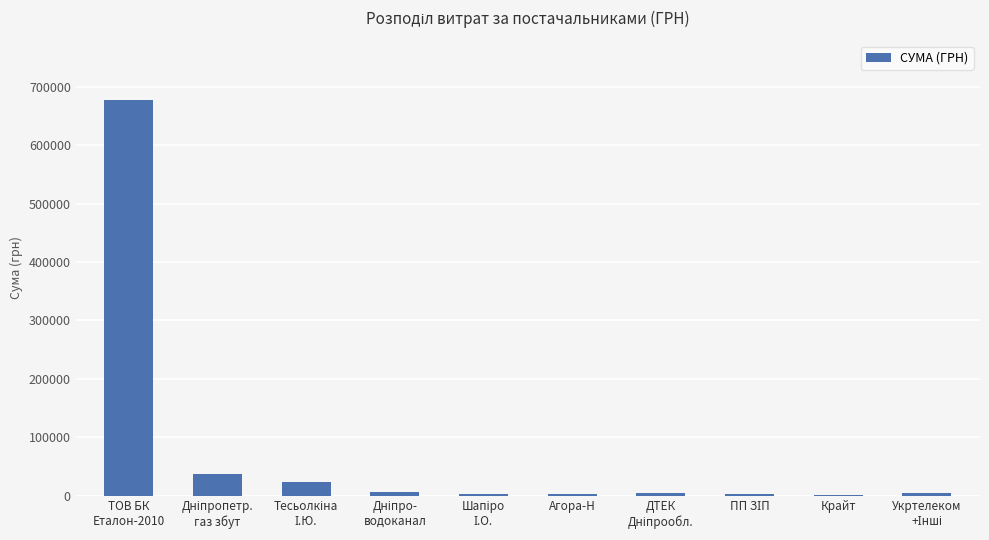

What is the sum of all values?

759086.0